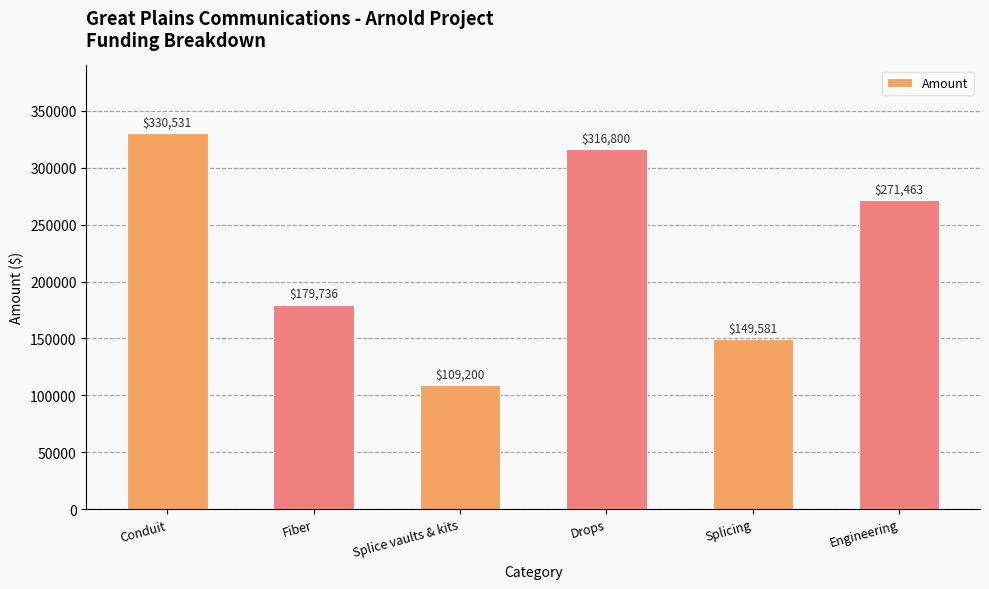

Reading left to right, list all the values displayed in this chart.

Conduit=330531	Fiber=179736	Splice vaults & kits=109200	Drops=316800	Splicing=149581	Engineering=271463